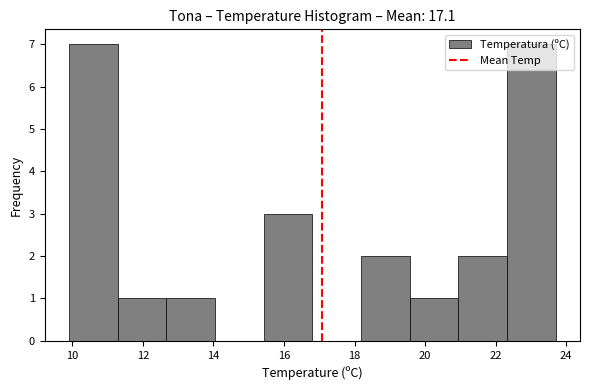

Reading left to right, list every bar in this chart as the range it spans on the x-axis followed by its height. Neither the bar edges nor the heights are printed on the chart, so give them approximately, as read against the axes.

9.90 to 11.28: 7
11.28 to 12.66: 1
12.66 to 14.04: 1
14.04 to 15.42: 0
15.42 to 16.80: 3
16.80 to 18.18: 0
18.18 to 19.56: 2
19.56 to 20.94: 1
20.94 to 22.32: 2
22.32 to 23.70: 7